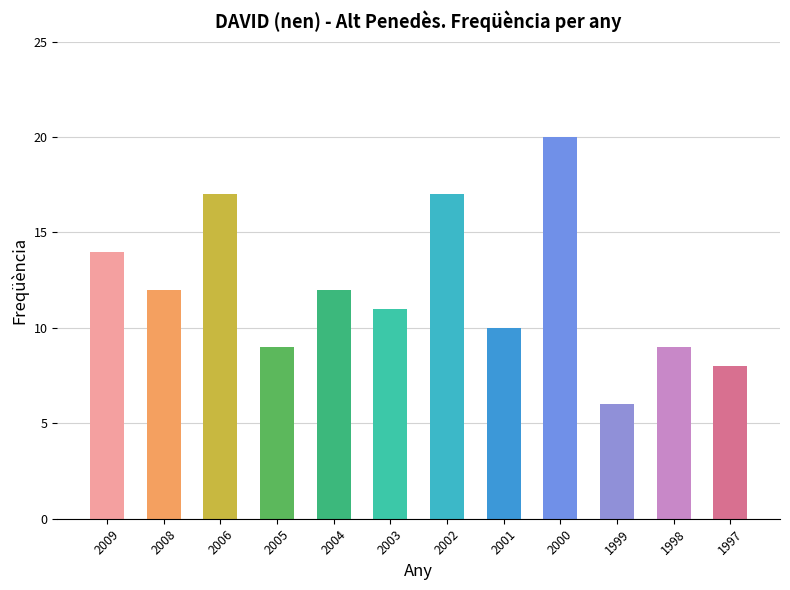

What is the value of the 6th bar from the left?

11